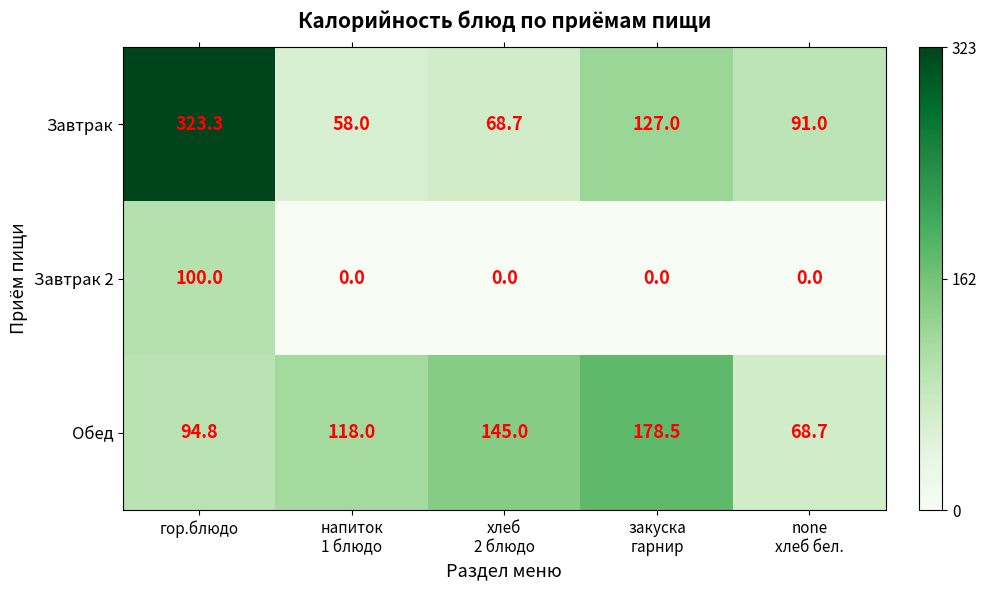

What is the sum of all Завтрак values?

668.0